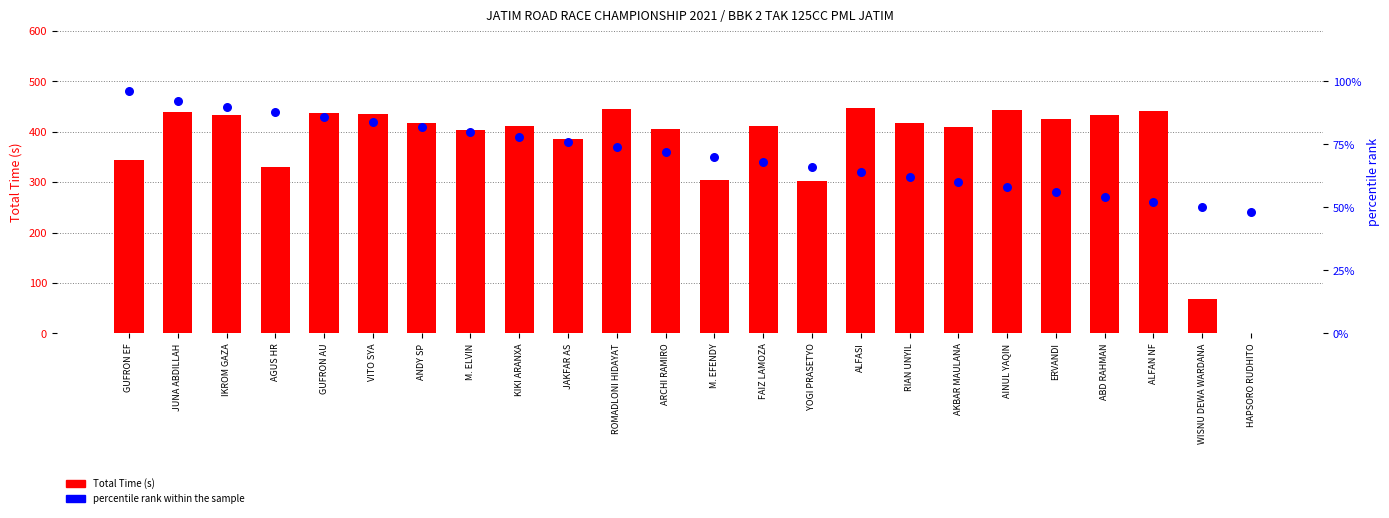

Which series has the largest total across all categories?

Total Time (s)